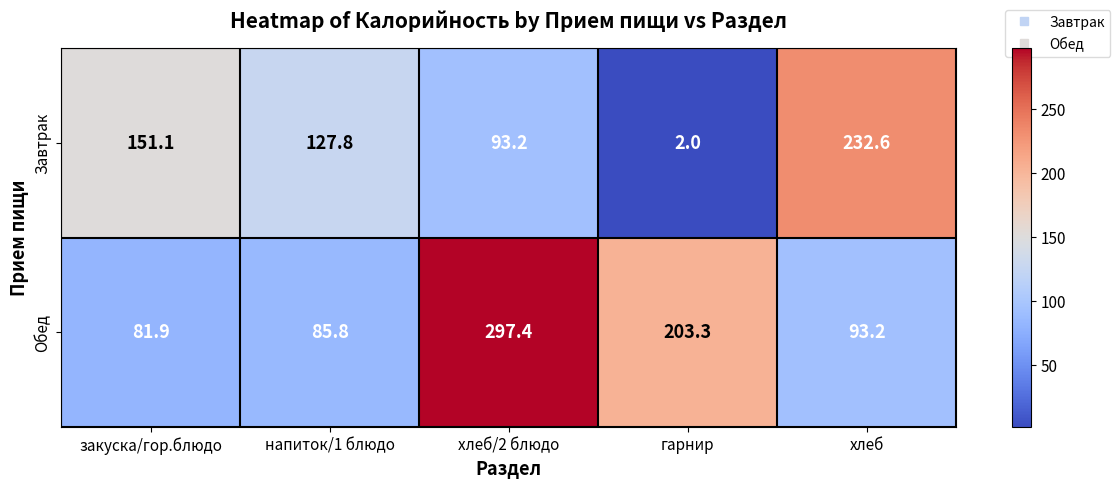

Reading left to right, extract all data points from this chart.

Завтрак: закуска/гор.блюдо=151.1	напиток/1 блюдо=127.8	хлеб/2 блюдо=93.2	гарнир=2.0	хлеб=232.6
Обед: закуска/гор.блюдо=81.9	напиток/1 блюдо=85.8	хлеб/2 блюдо=297.4	гарнир=203.3	хлеб=93.2